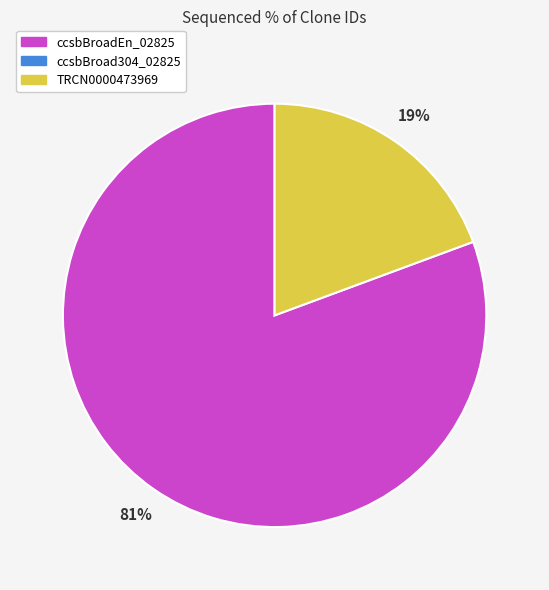

Is there a majority slice in this chart?

Yes